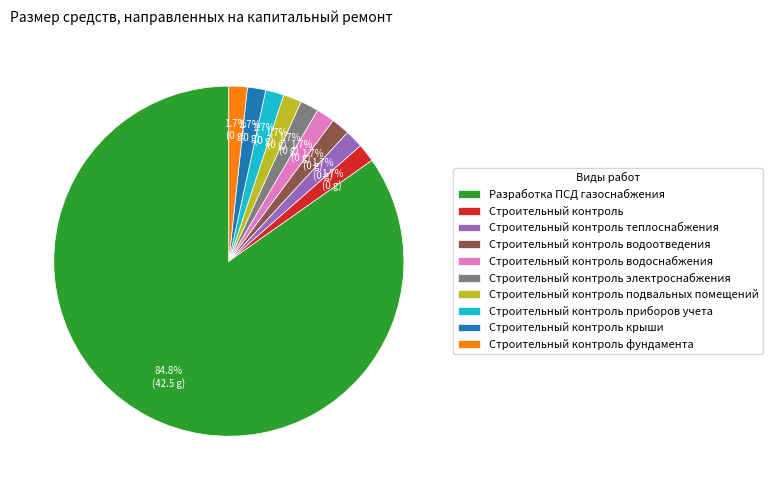

Is it true that Строительный контроль теплоснабжения is 2% of the pie?

True